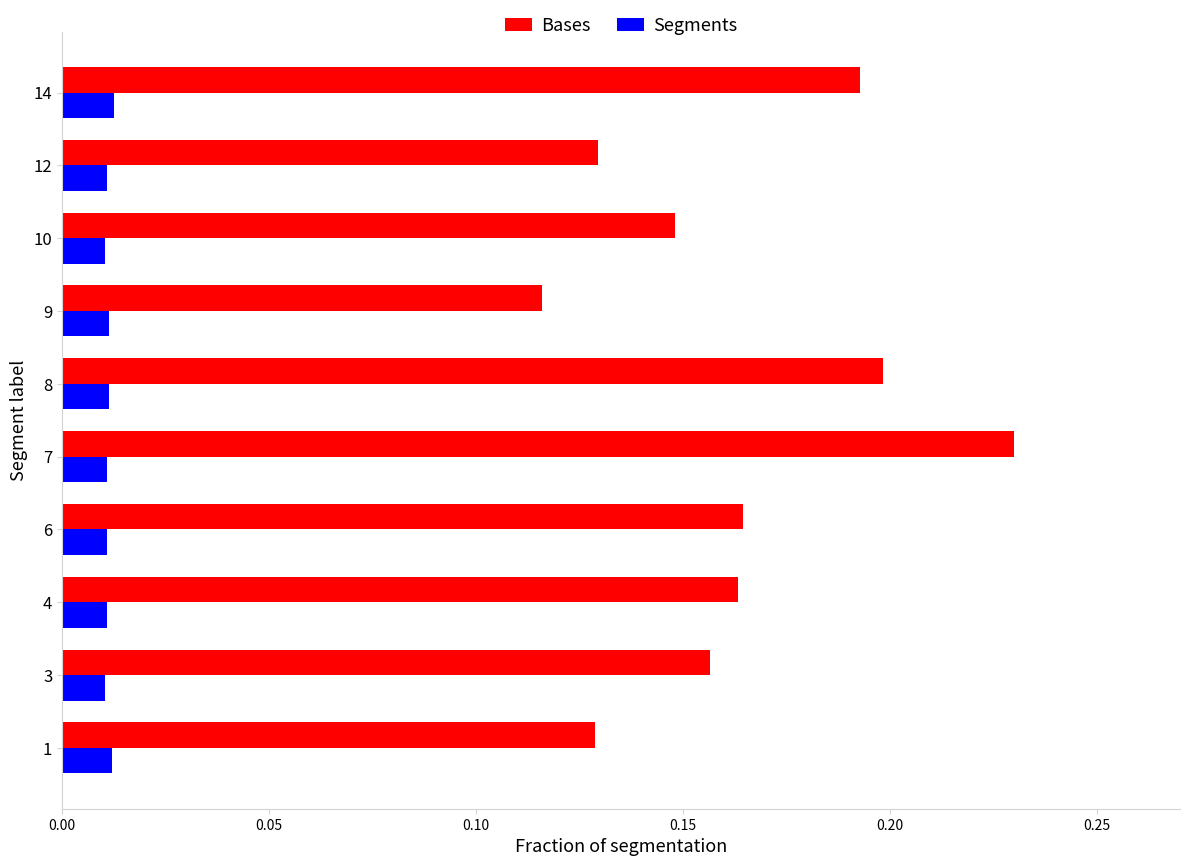

Where is Bases nearest to the value 0?

9